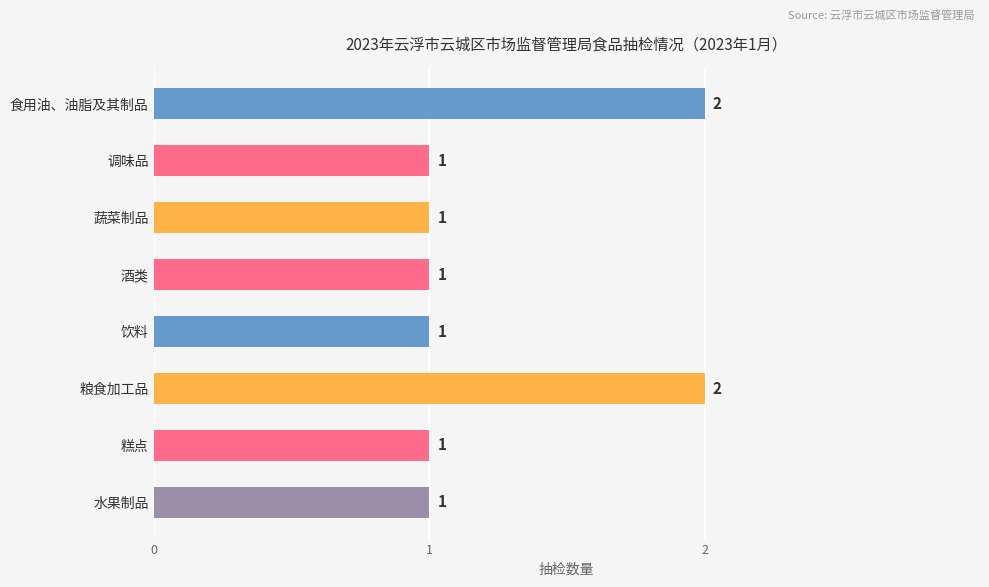

Which has a higher value, 酒类 or 粮食加工品?

粮食加工品